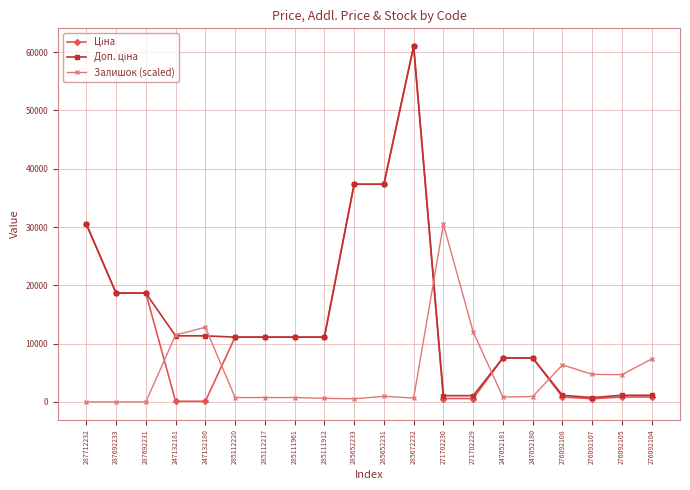

What is the greatest value displayed?

61024.7